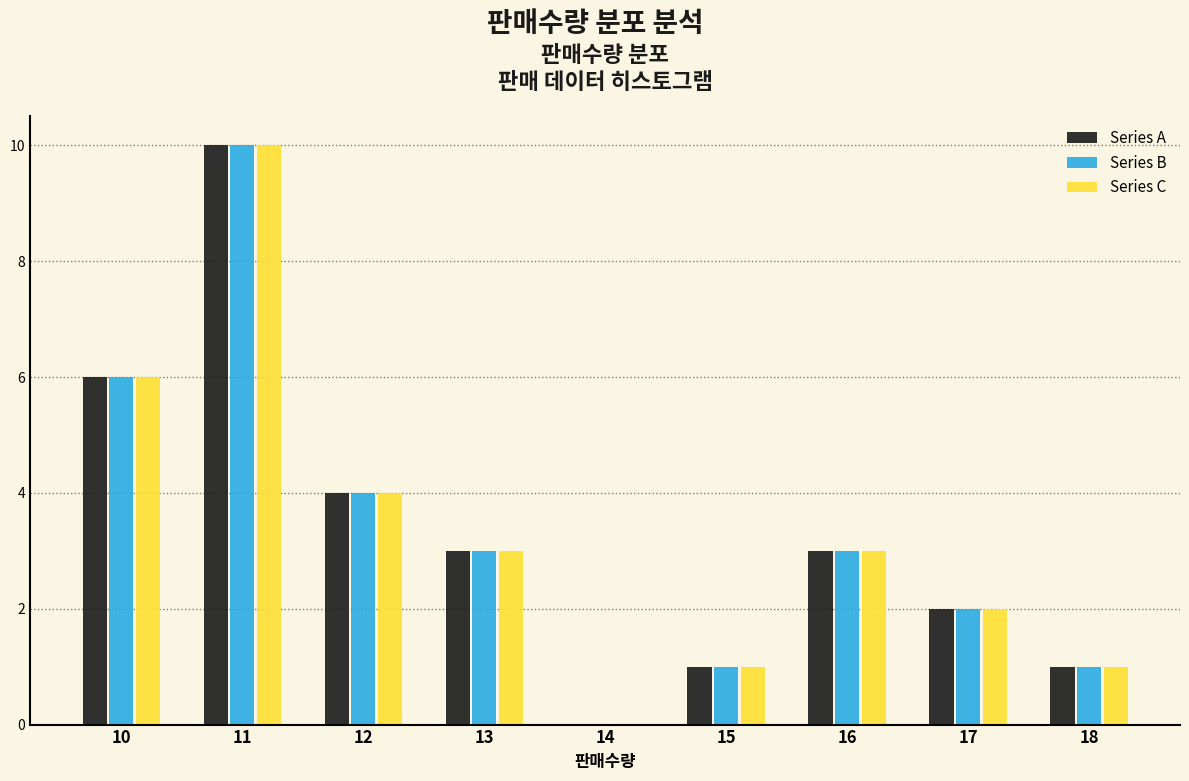

Reading left to right, list all the values displayed in this chart.

Series A: 10=6	11=10	12=4	13=3	14=0	15=1	16=3	17=2	18=1
Series B: 10=6	11=10	12=4	13=3	14=0	15=1	16=3	17=2	18=1
Series C: 10=6	11=10	12=4	13=3	14=0	15=1	16=3	17=2	18=1